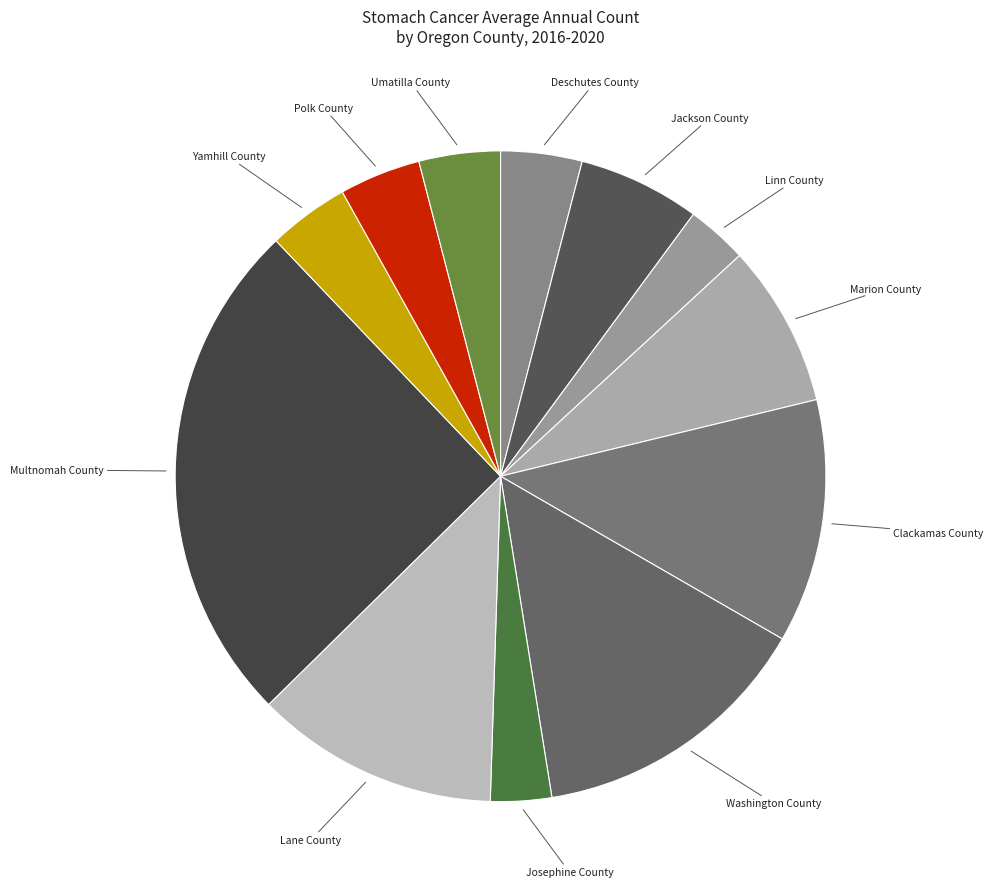

Which slice is the smallest?

Linn County